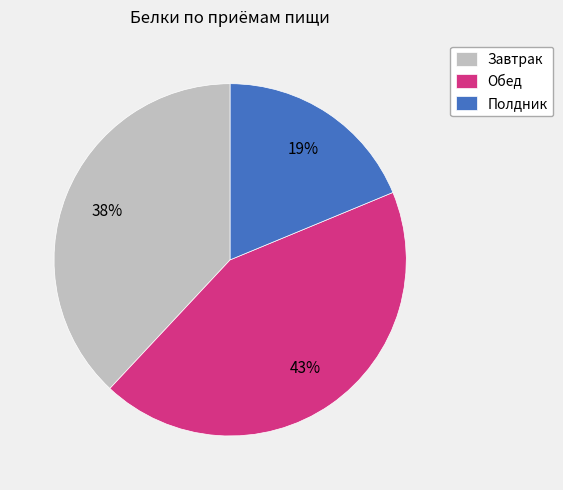

Does Обед account for over 50% of the chart?

No